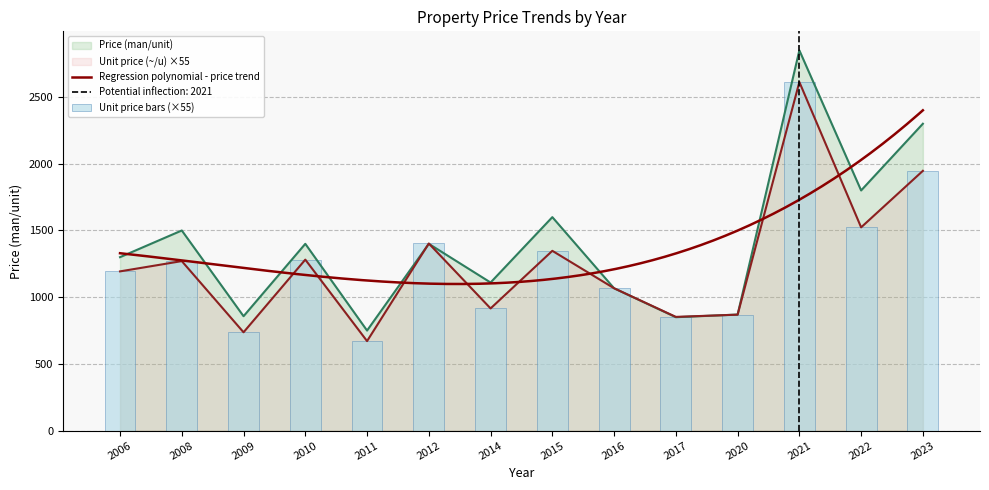

What is the minimum value shown in the chart?

671.0